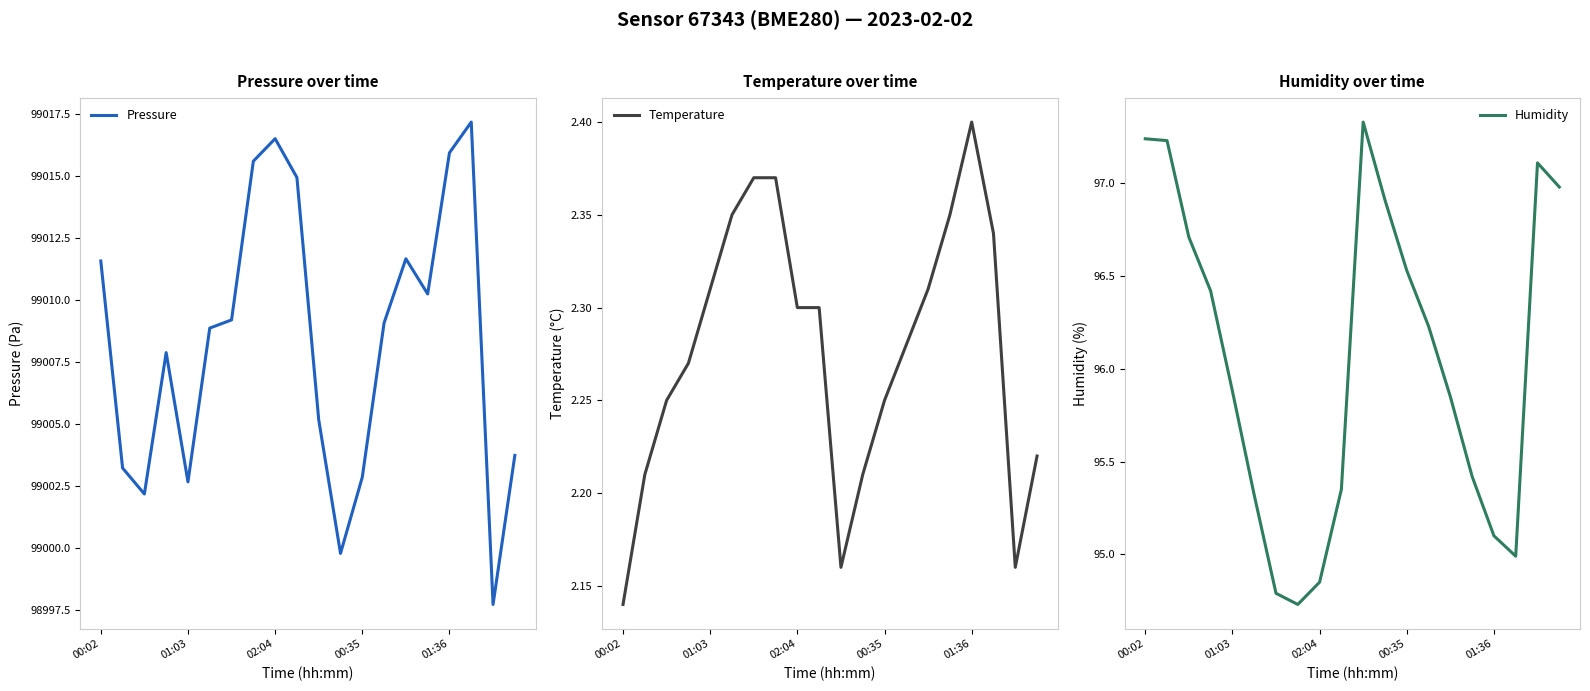

Reading right to left, extract all data points from this chart.

Pressure: 99003.7	98997.7	99017.2	99015.9	99010.2	99011.7	99009.1	99002.9	98999.8	99005.2	99014.9	99016.5	99015.6	99009.2	99008.9	99002.7	99007.9	99002.2	99003.2	99011.6
Temperature: 2.2	2.2	2.3	2.4	2.4	2.3	2.3	2.2	2.2	2.2	2.3	2.3	2.4	2.4	2.4	2.3	2.3	2.2	2.2	2.1
Humidity: 97.0	97.1	95.0	95.1	95.4	95.8	96.2	96.5	96.9	97.3	95.3	94.8	94.7	94.8	95.3	95.9	96.4	96.7	97.2	97.2